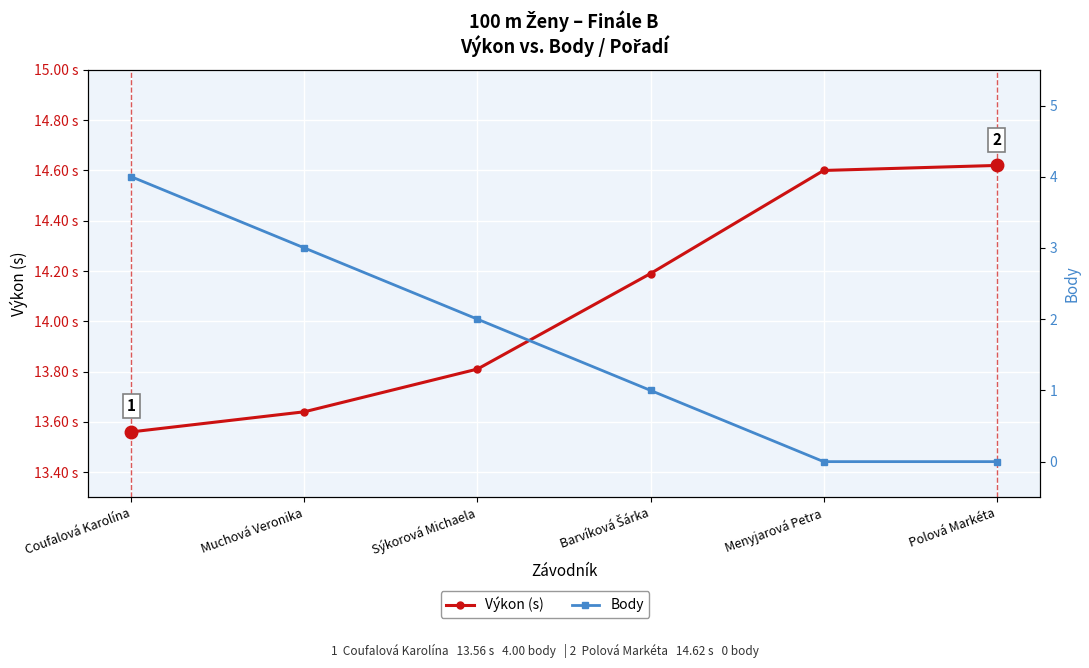

List the series in order of their peak value, highest first.

Výkon (s), Body